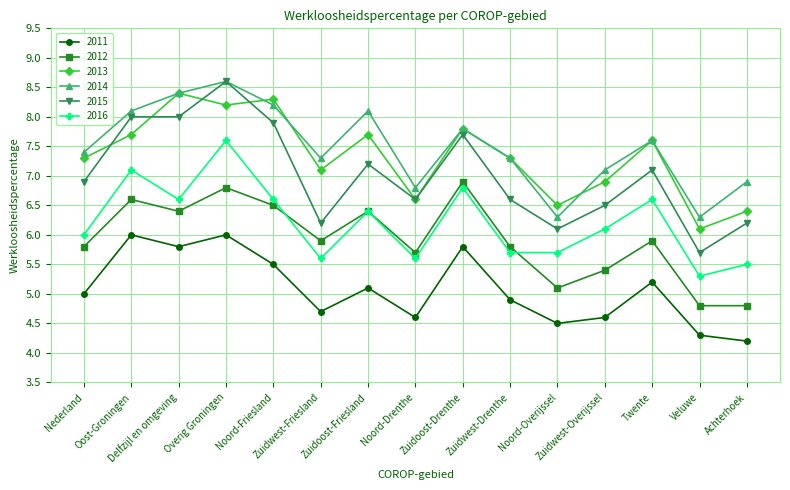

Does the chart display data point markers on the line(s)?

Yes